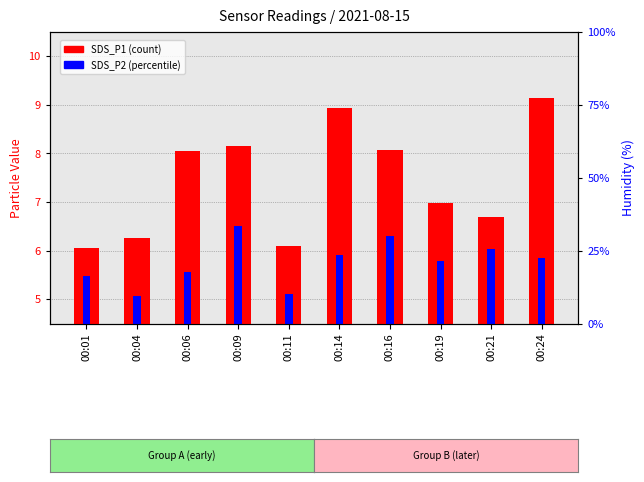

Between 00:19 and 00:06, which is larger?

00:06